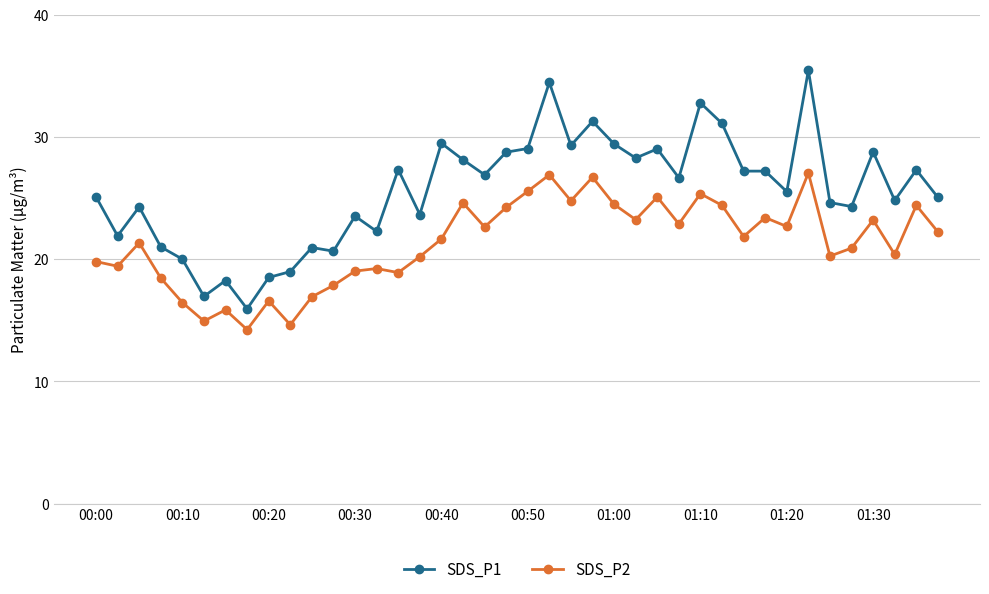

What is the value of the SDS_P2 point at the 12th from the left?

17.9